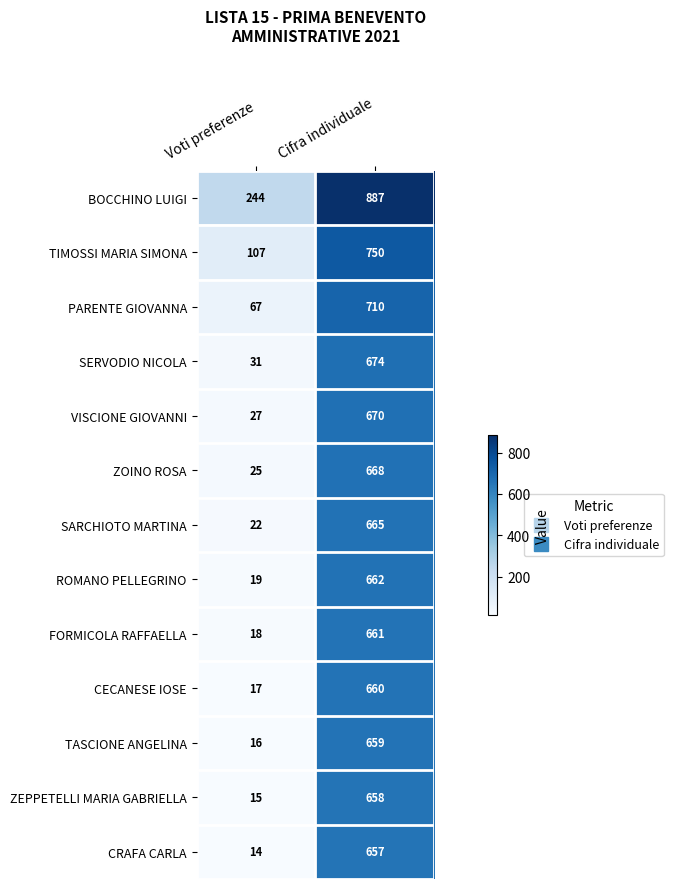

Which series has the largest total across all categories?

BOCCHINO LUIGI